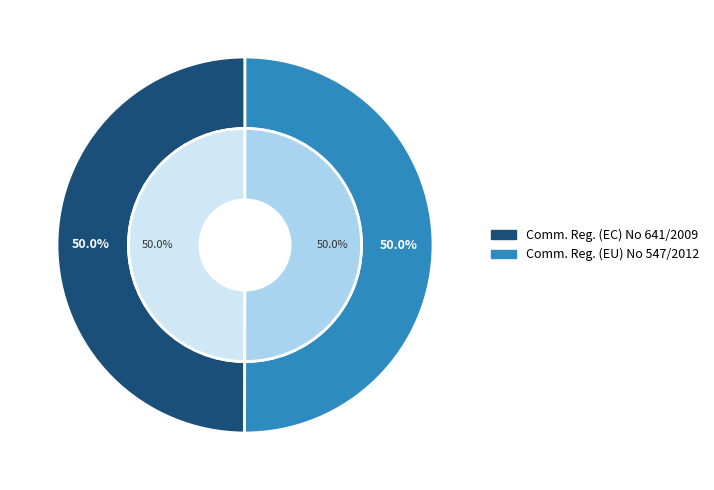

Does Commission regulation (EC) No 641/2009 (Building Circulator Pumps) represent more than half of the total?

No